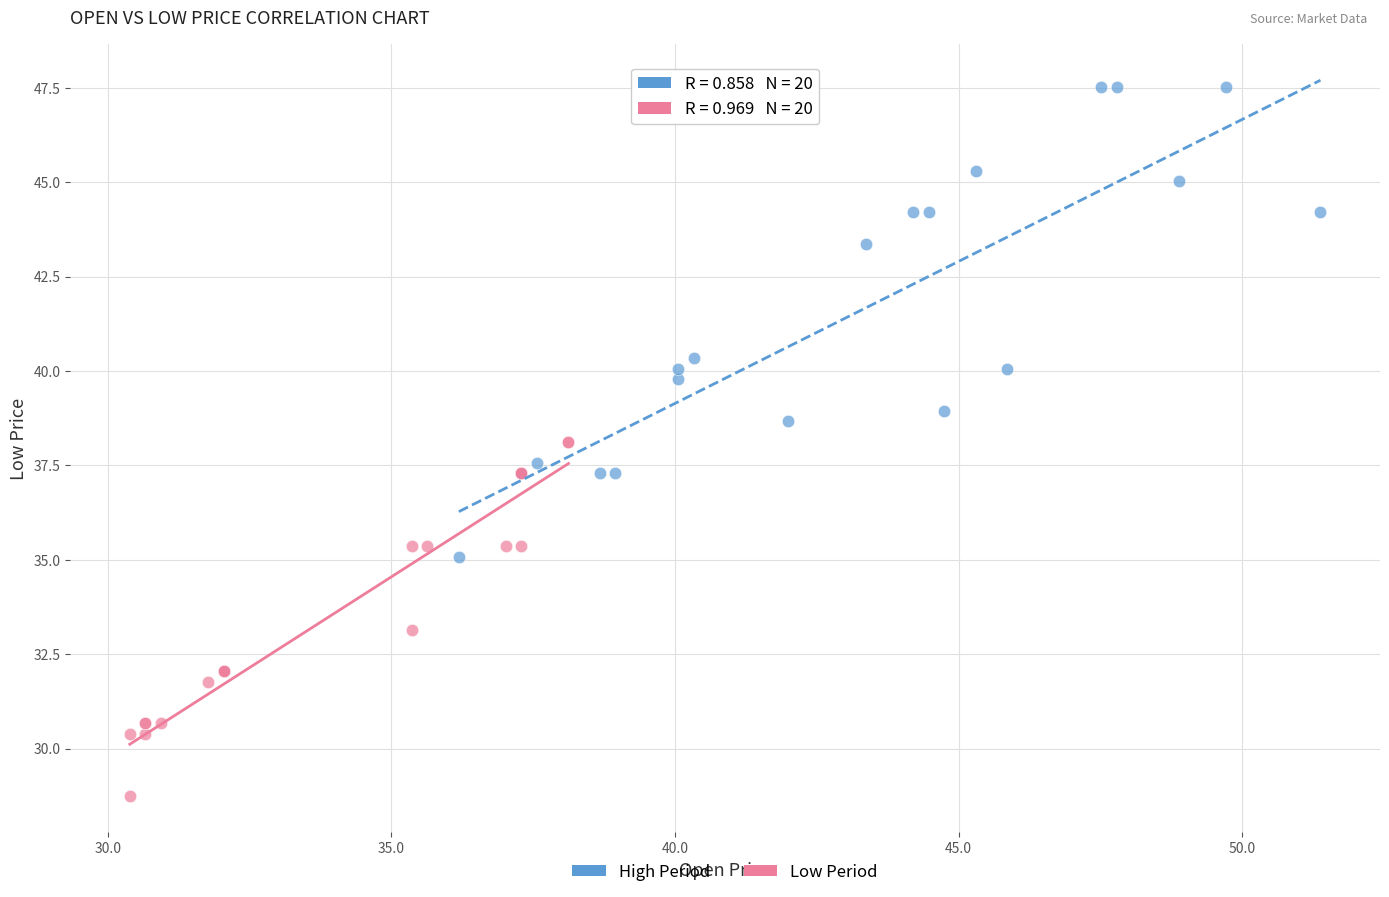

Which series reaches the maximum Y coordinate?

High Period